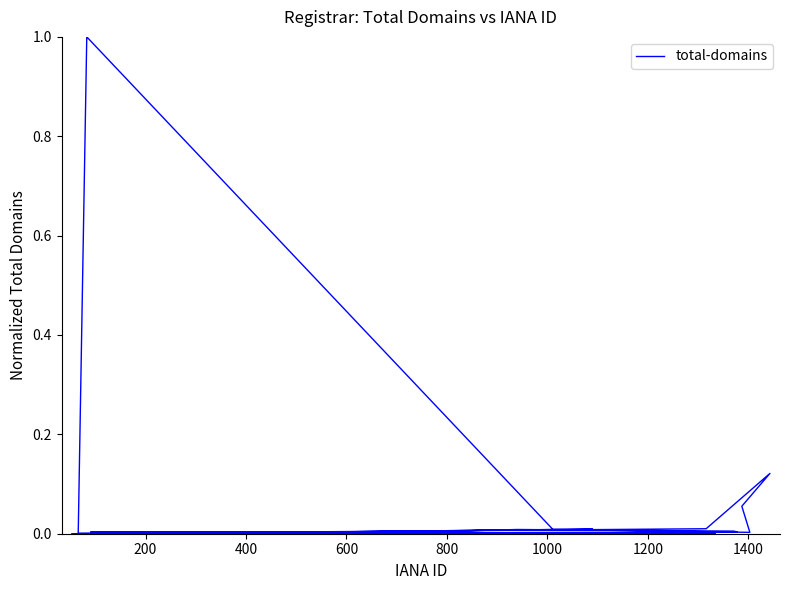

Reading left to right, list all the values displayed in this chart.

0.0	0.0	0.0	0.0	0.0	0.0	1.0	0.0	0.0	0.1	0.1	0.0	0.0	0.0	0.0	0.0	0.0	0.0	0.0	0.0